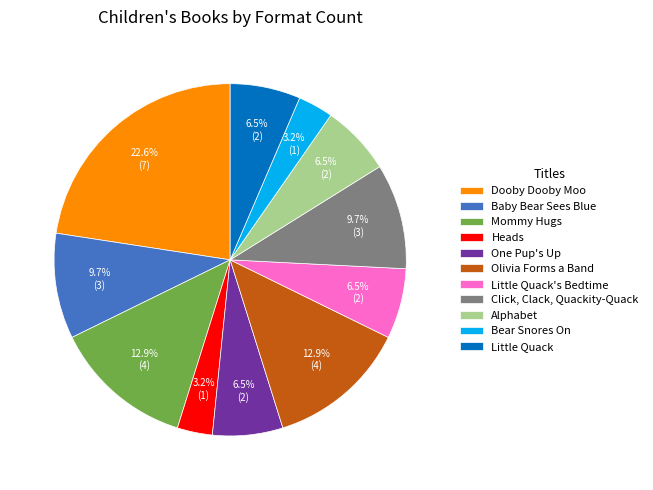

Which category has the biggest portion of the pie?

Dooby Dooby Moo